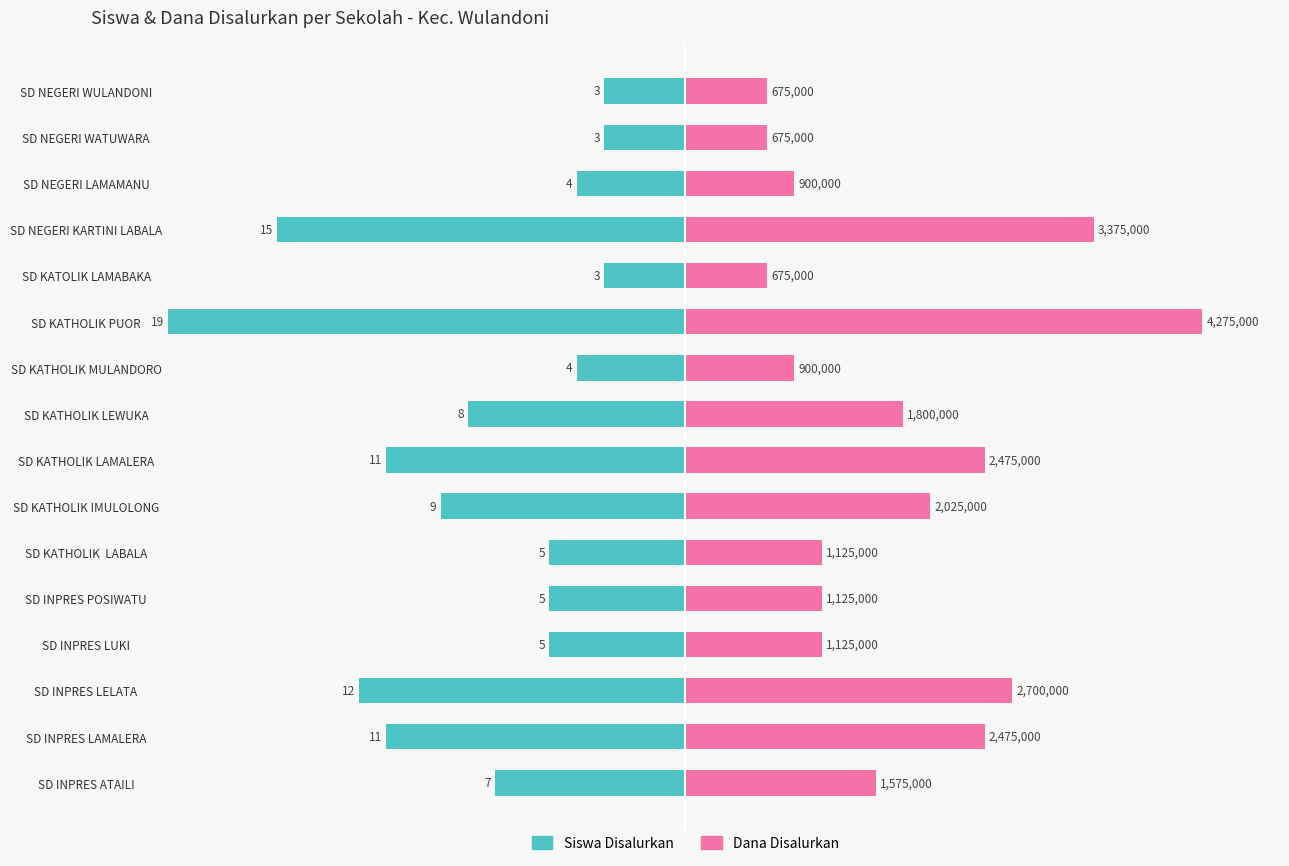

What are all the series names shown in the legend?

Siswa Disalurkan, Dana Disalurkan